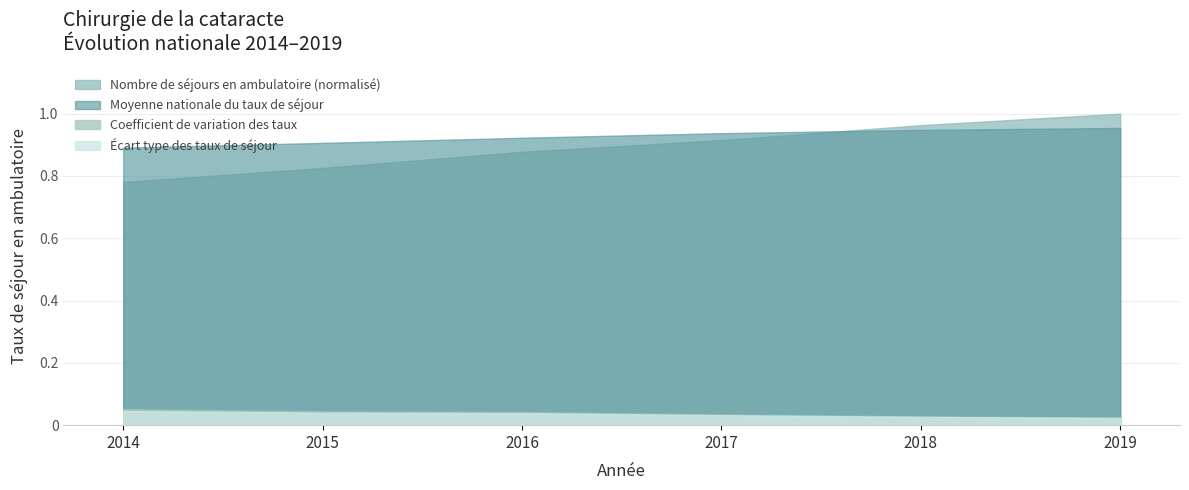

How many values in the Nombre de séjours en ambulatoire series exceed 803066?

2